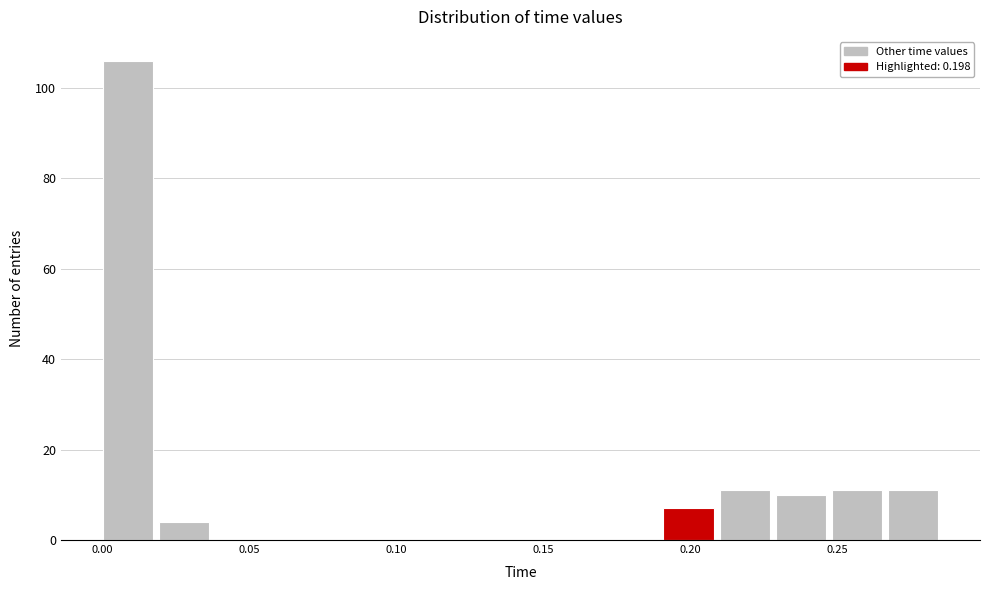

Around what value on the x-axis is the tallest bar? Give the approximate position of its centre, as read against the axis.

0.010